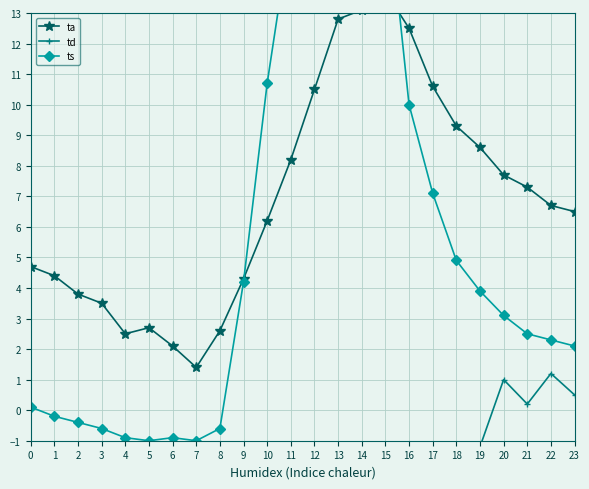

In ta, how many points are higher than both neighbors (excluding endpoints)?

2